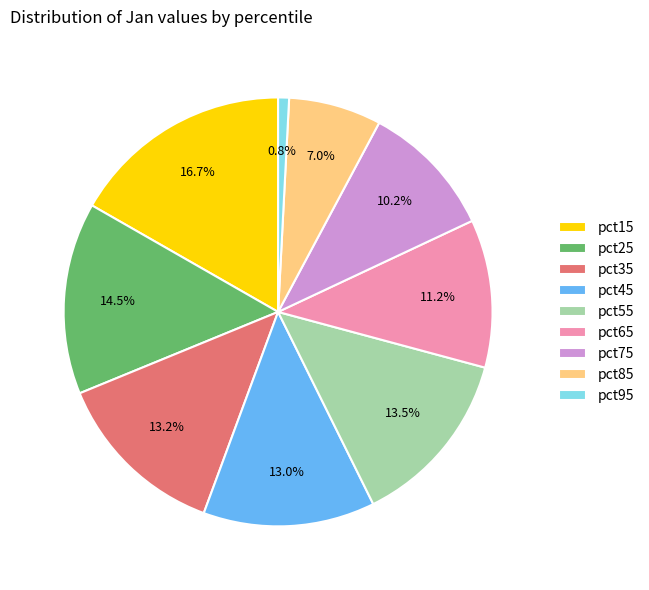

What is the smallest slice in the pie chart?

pct95